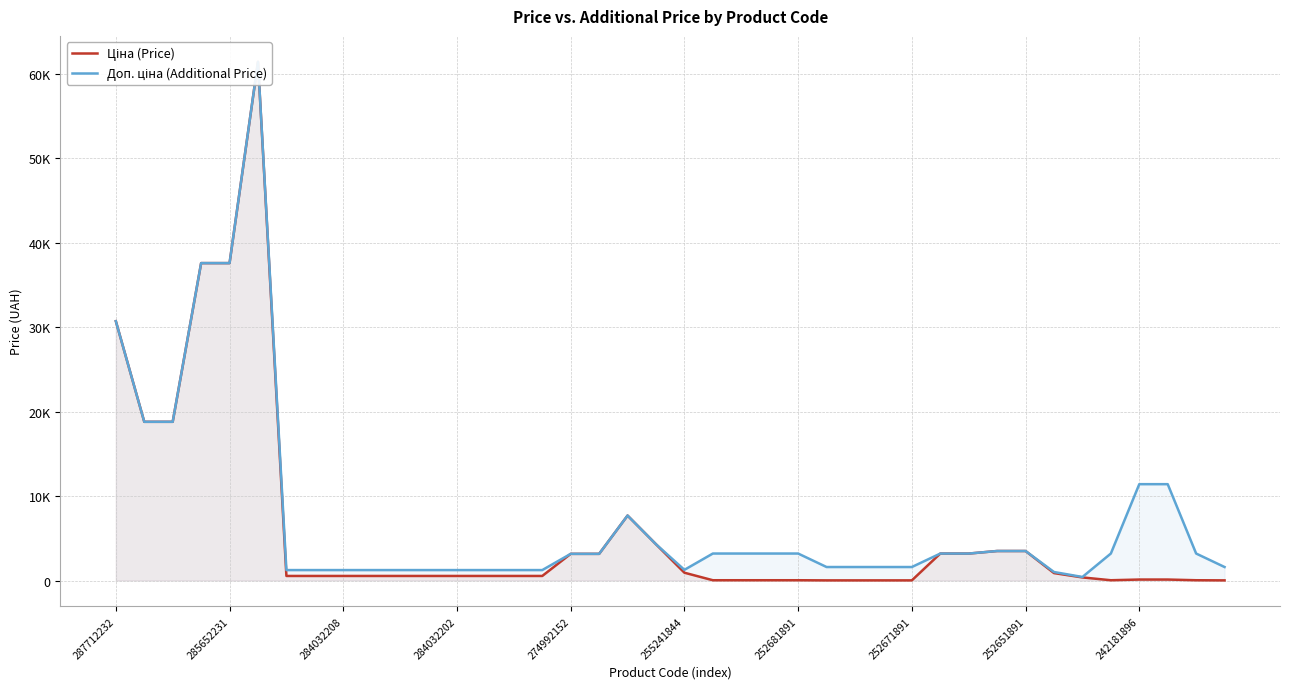

What are all the series names shown in the legend?

Ціна (Price), Доп. ціна (Additional Price)